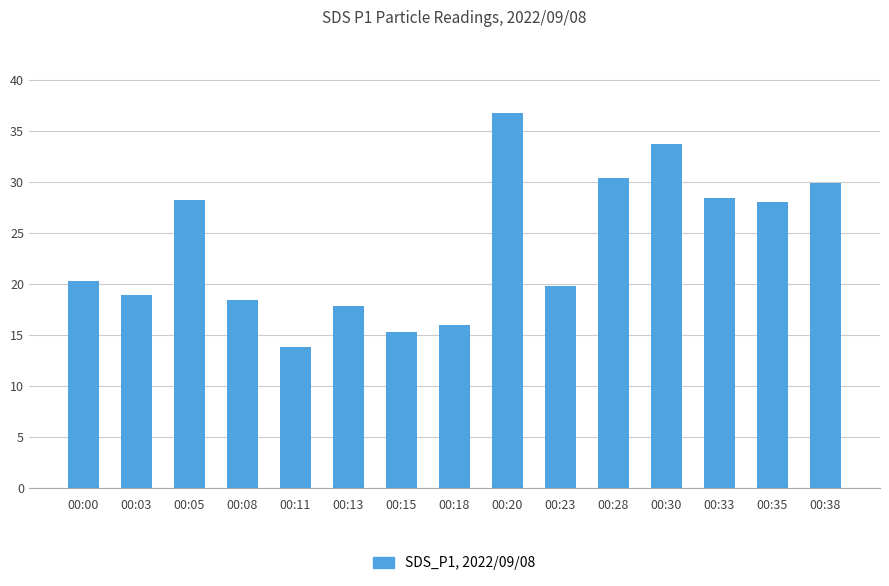

What is the change in value from 00:20 to 00:28?

-6.4